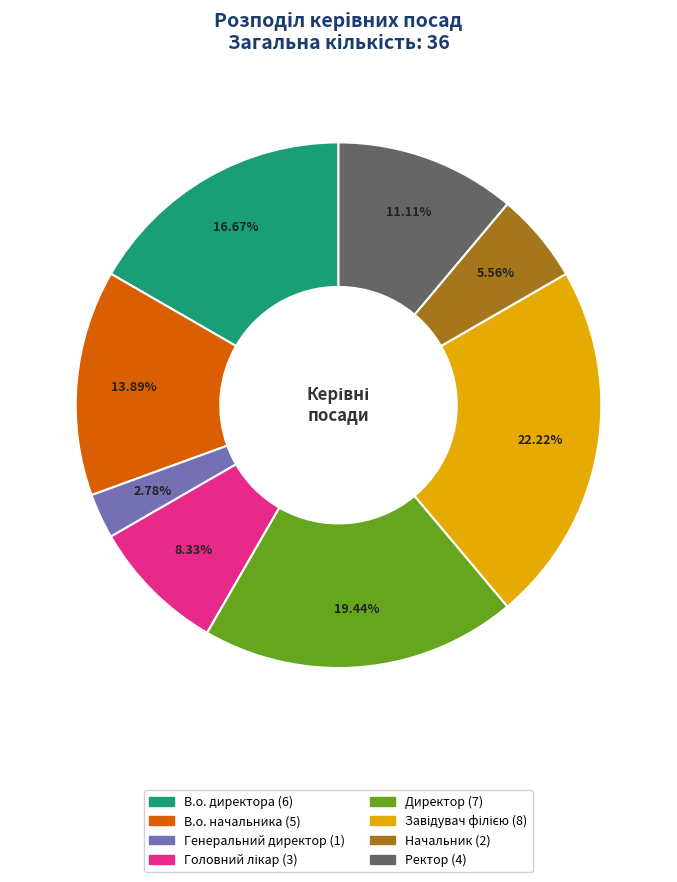

Which category has the smallest portion of the pie?

Генеральний директор